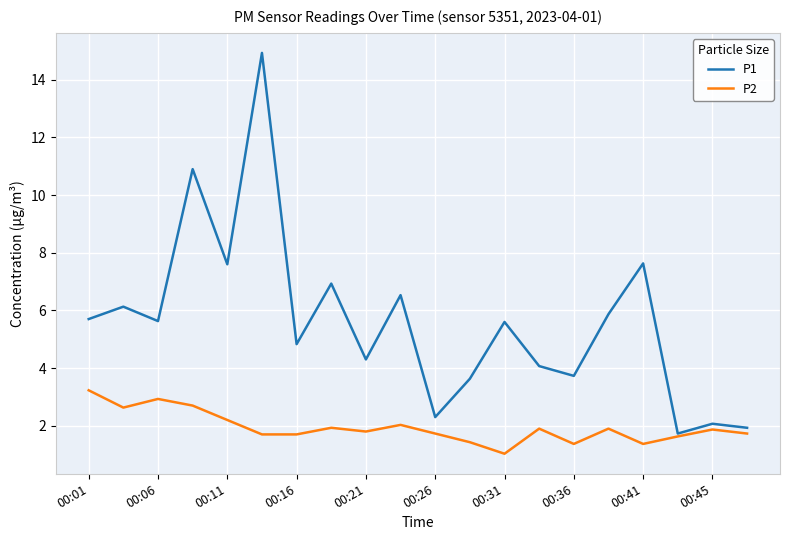

What is the average value of the P1 series?

5.6